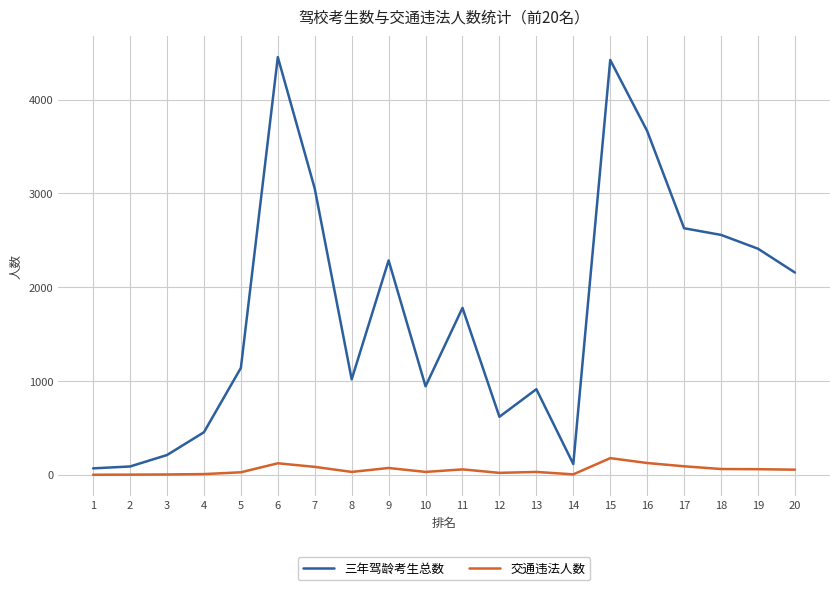

What is the maximum value for 交通违法人数?

177